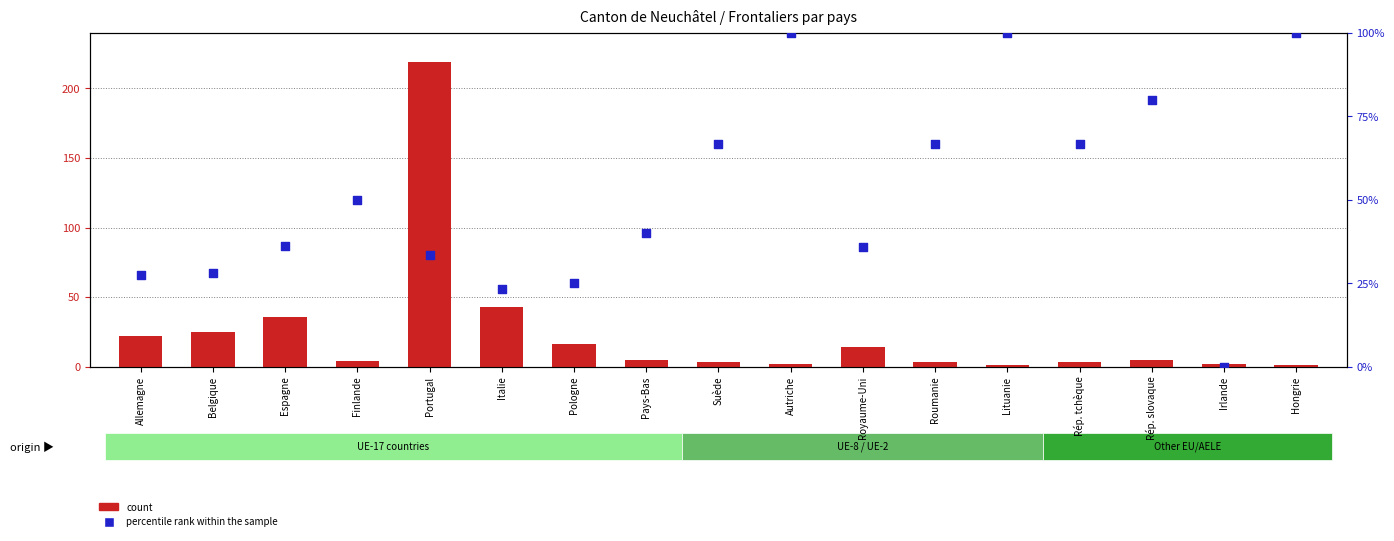

What are all the series names shown in the legend?

count, percentile rank within the sample